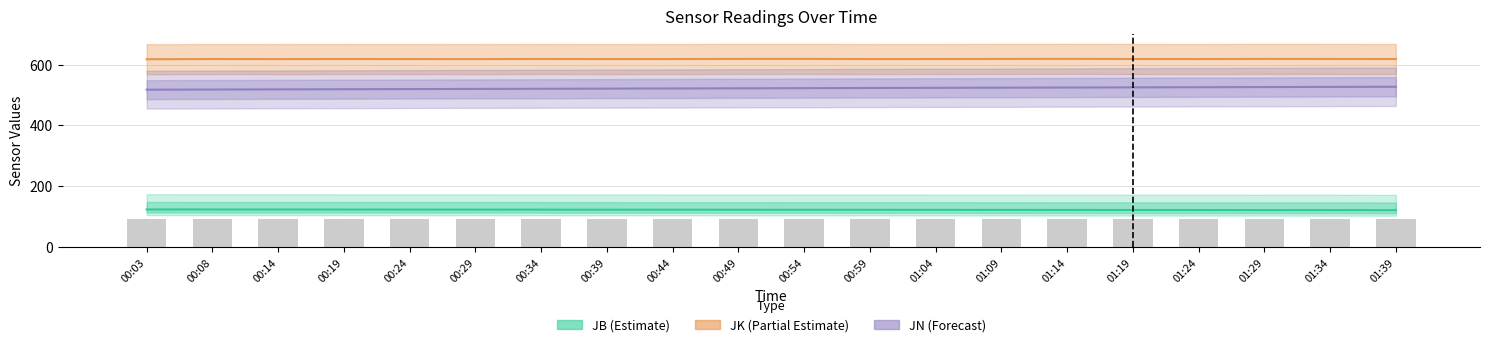

Which category has the lowest value in the JB (Estimate) series?

01:39